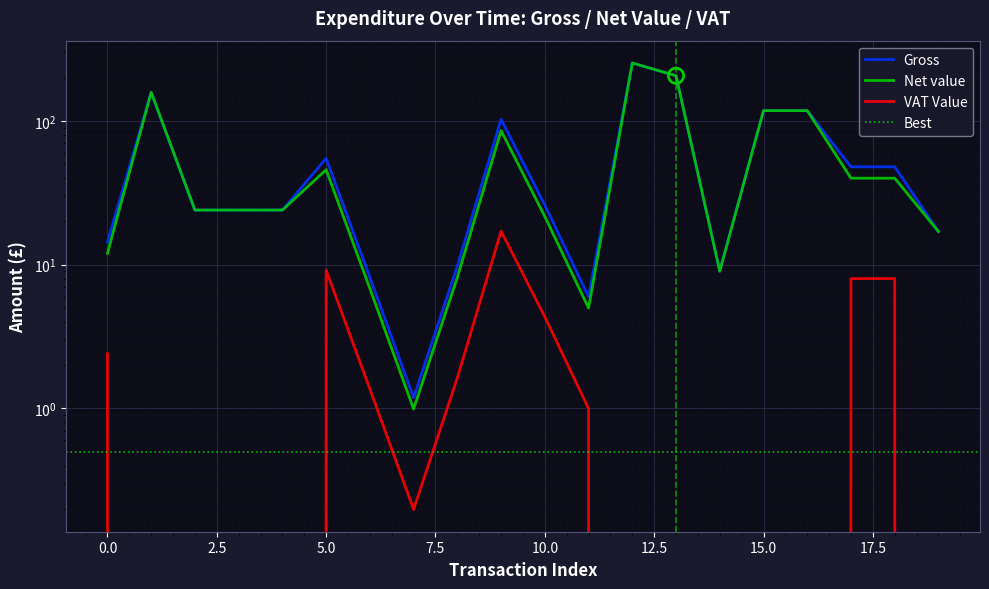

Which series reaches the minimum Y coordinate?

VAT Value